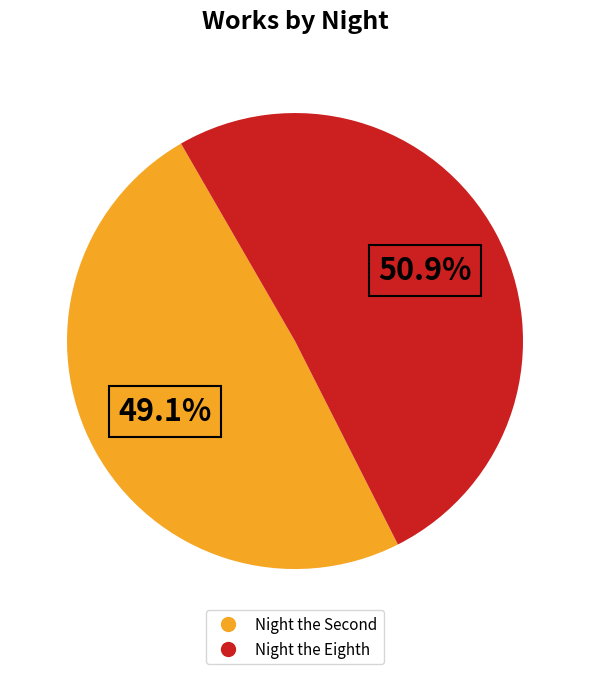

Is Night the Eighth the majority of the pie?

Yes